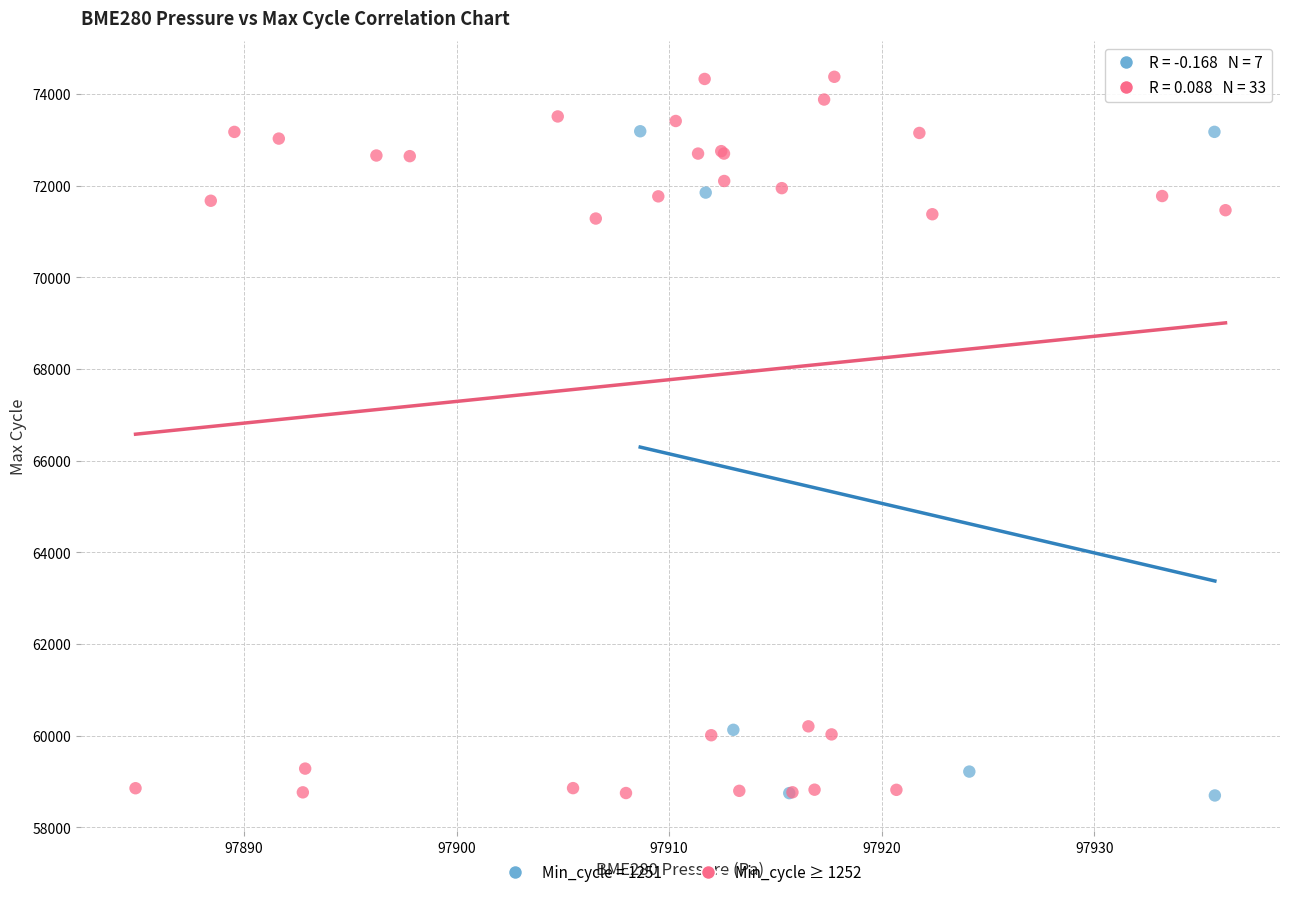

Which series has the widest spread of Y values?

Min_cycle ≥ 1252